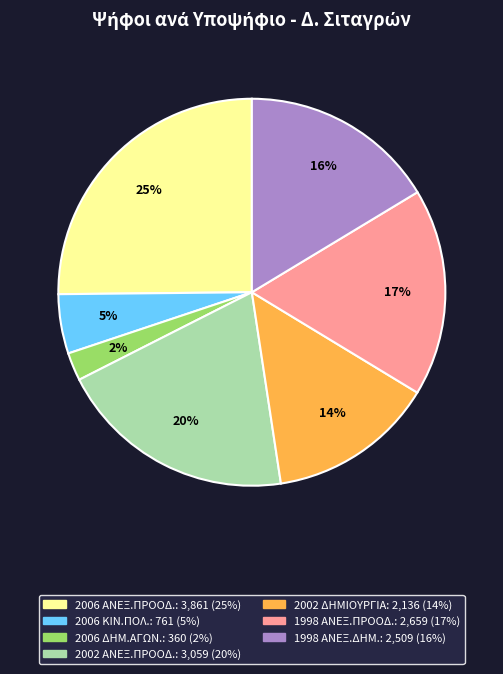

To the nearest percent, what is the average slice percentage?

14%